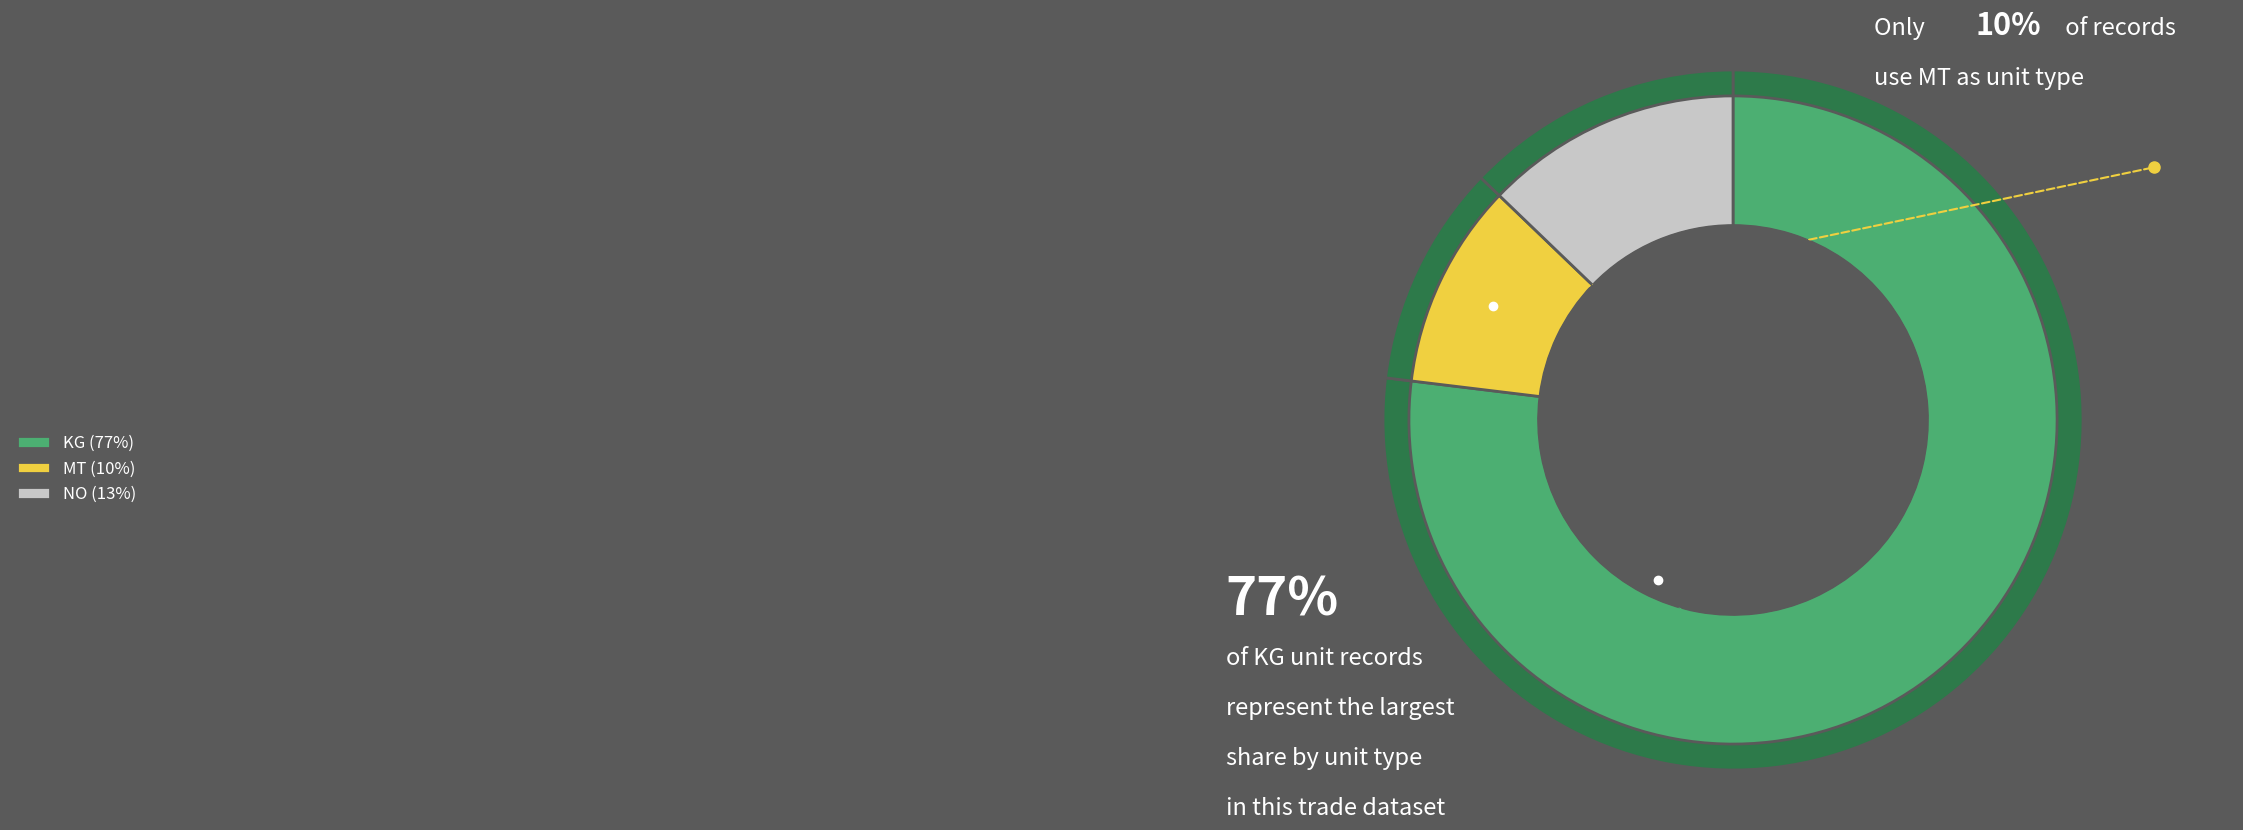

Is it true that NO is 13% of the pie?

True